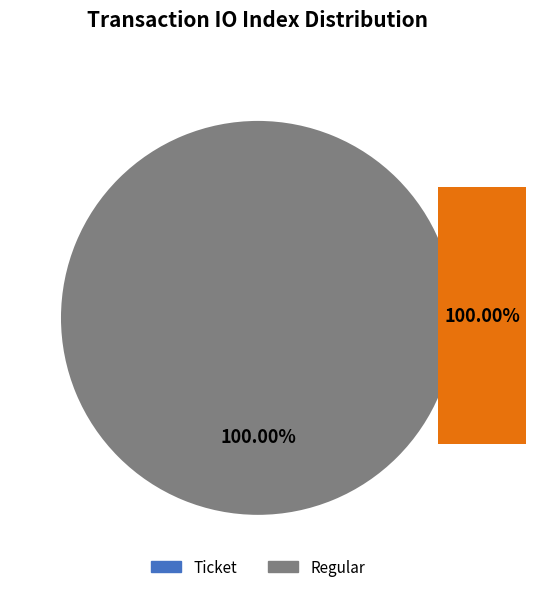

How many segments does this pie chart have?

2